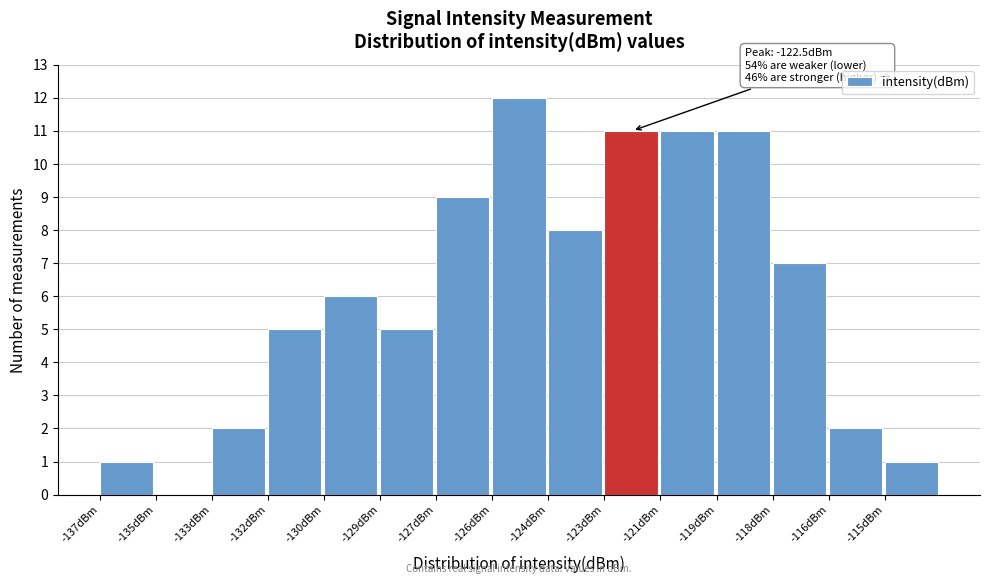

Reading left to right, extract all data points from this chart.

-137dBm=1	-135dBm=0	-133dBm=2	-132dBm=5	-130dBm=6	-129dBm=5	-127dBm=9	-126dBm=12	-124dBm=8	-123dBm=11	-121dBm=11	-119dBm=11	-118dBm=7	-116dBm=2	-115dBm=1